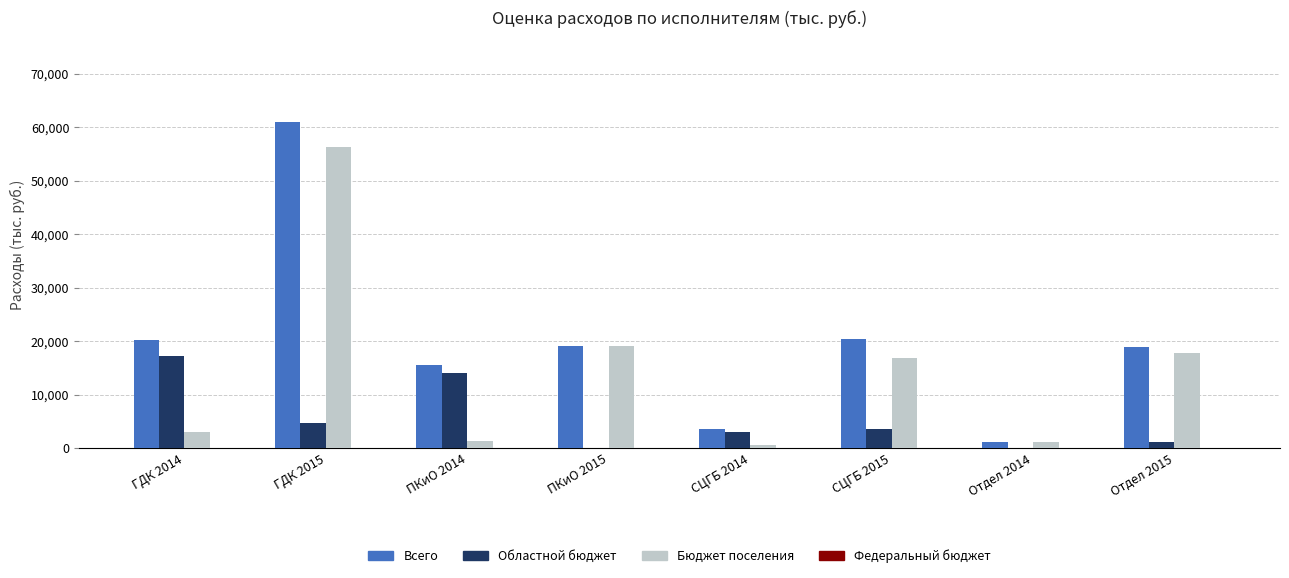

What is the difference between the Всего values at ГДК 2014 and СЦГБ 2014?

16574.7